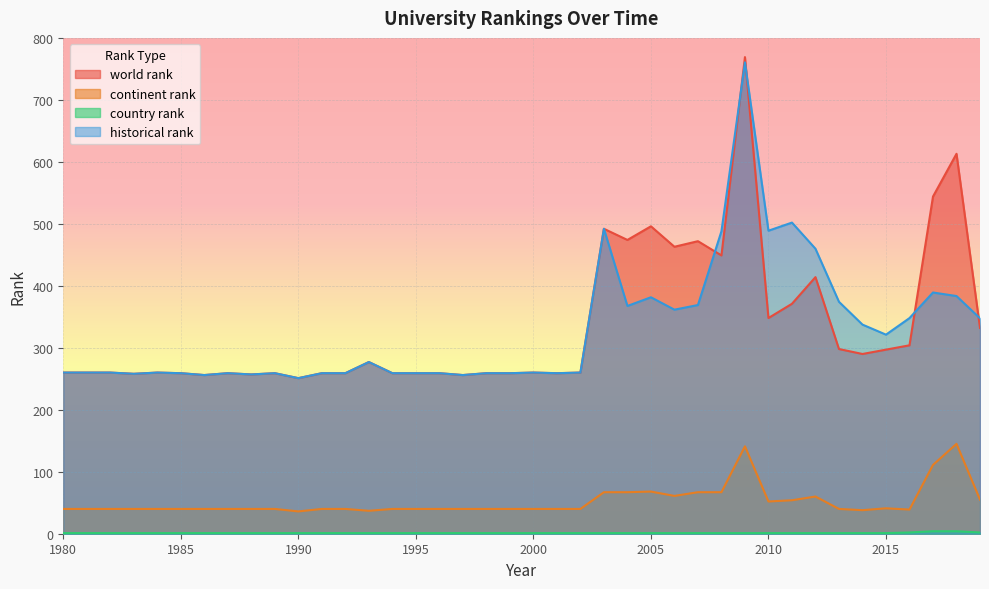

Where does the continent rank series first go above 40?

2003